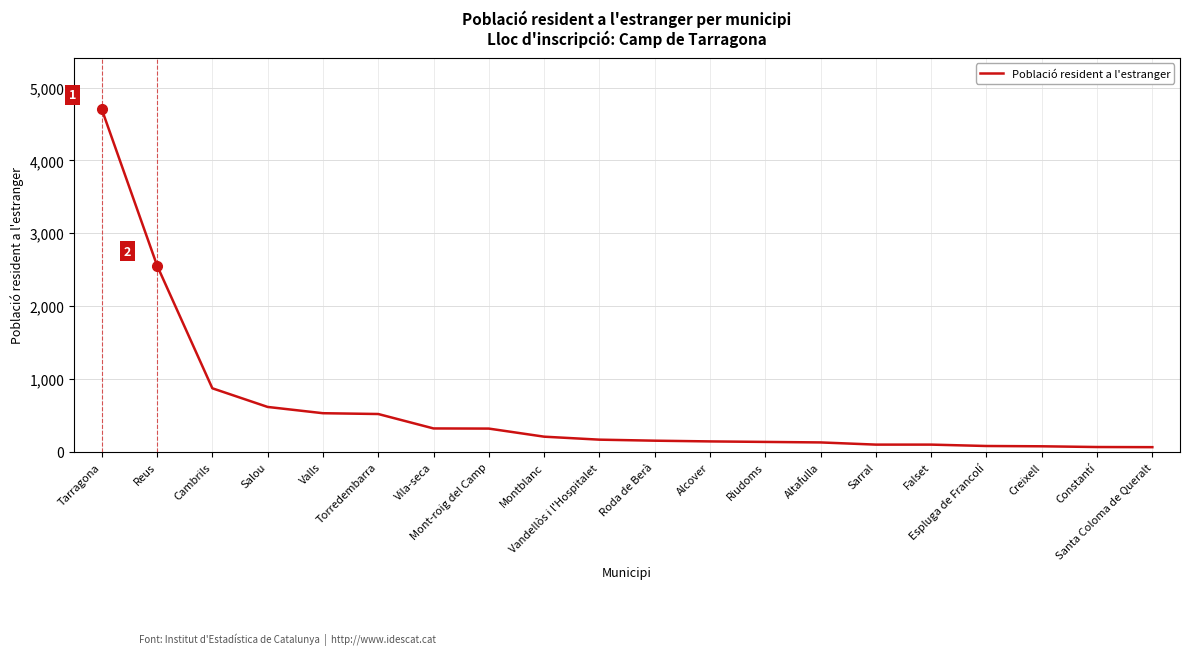

How many lines are shown in the chart?

1